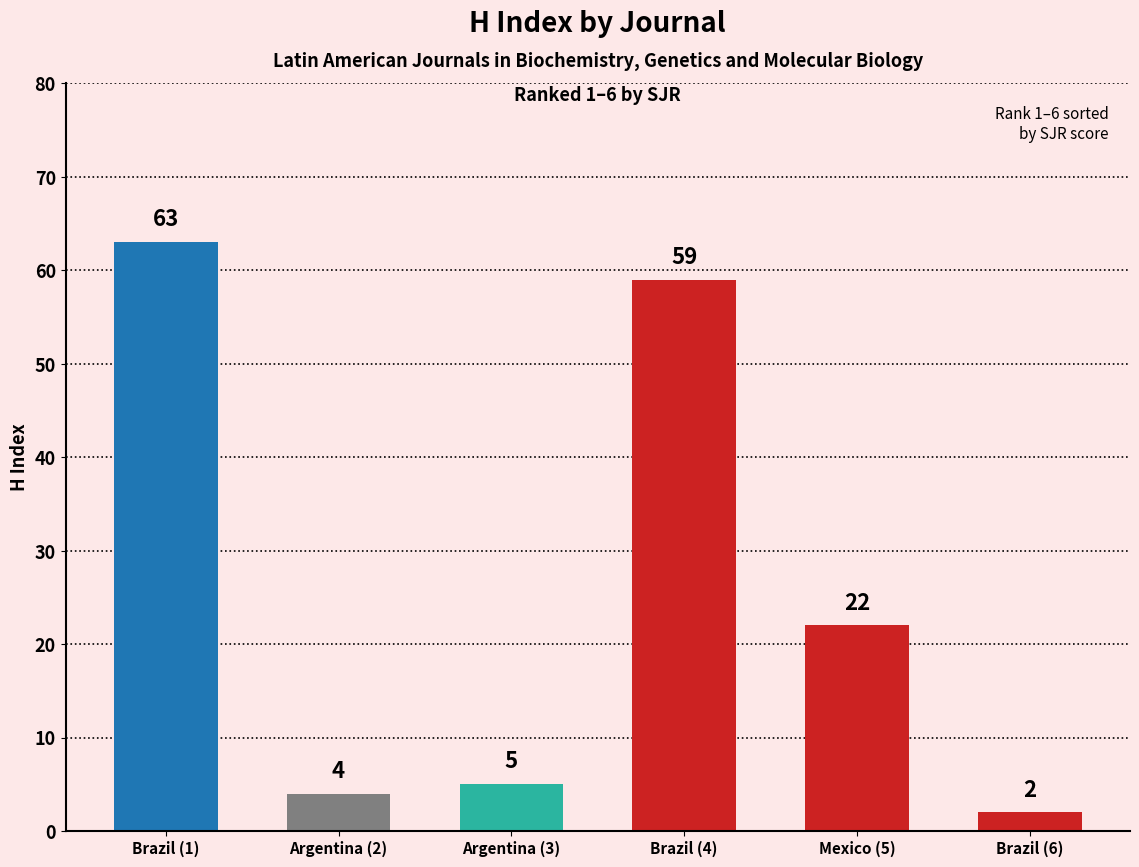

How many series are shown in this chart?

1